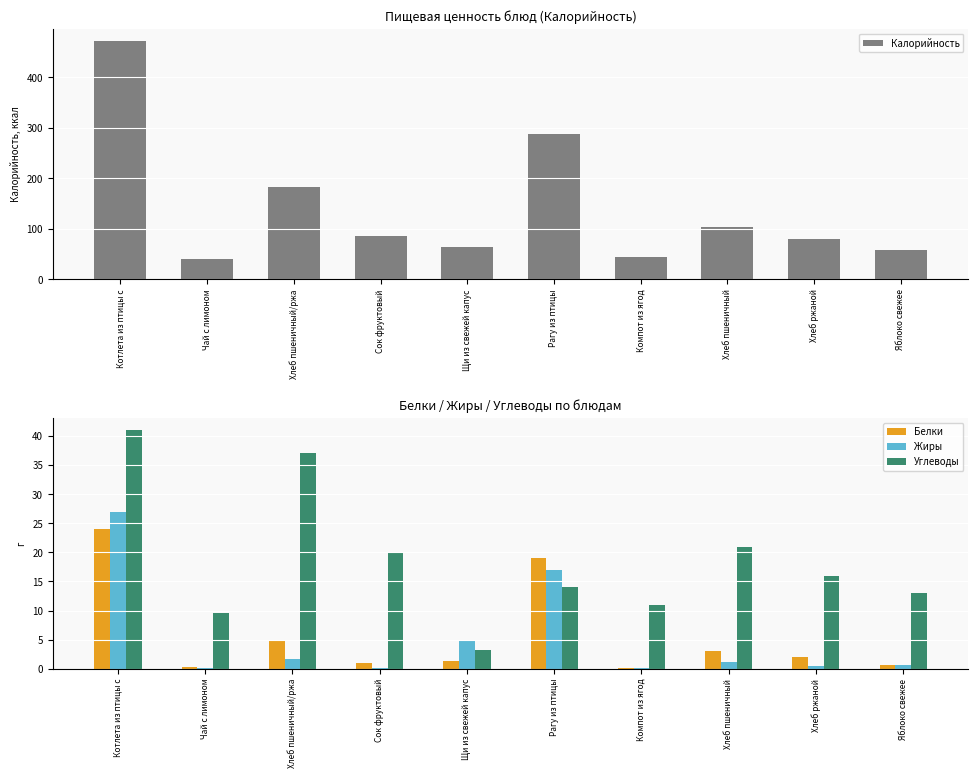

At which label does Углеводы reach its peak?

Котлета из птицы с